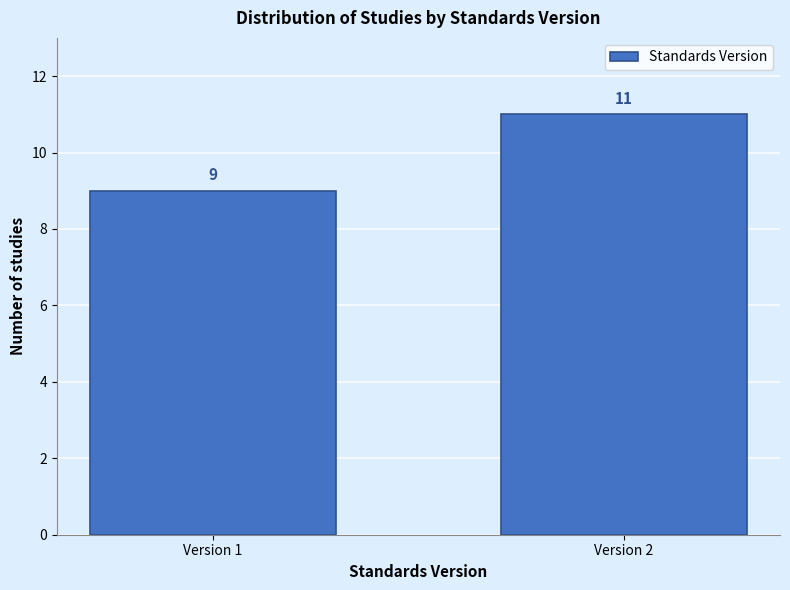

Reading right to left, transcribe all the data shown in this chart.

Version 2=11	Version 1=9